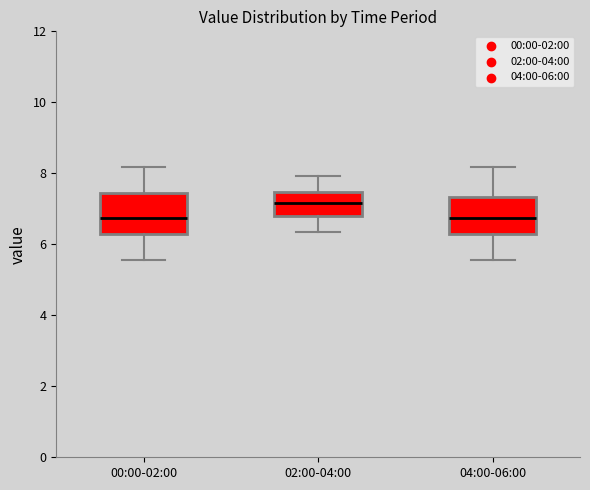

Reading left to right, read every box against the y-axis: the position of its median line, the range the box covers, and the ends of its whiskers. The values are not printed on the chart, so give them approximately, as read against the axis.

00:00-02:00: median 6.8, box 6.2 to 7.4, whiskers 5.6 to 8.2
02:00-04:00: median 7.2, box 6.8 to 7.4, whiskers 6.4 to 8.0
04:00-06:00: median 6.8, box 6.2 to 7.4, whiskers 5.6 to 8.2